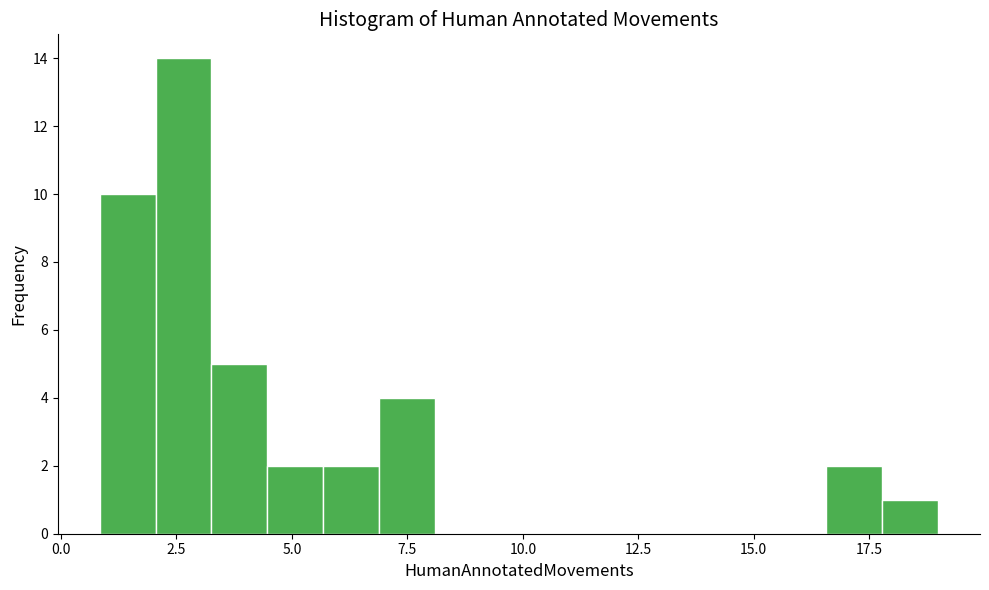

Around what value on the x-axis is the tallest bar? Give the approximate position of its centre, as read against the axis.

2.5